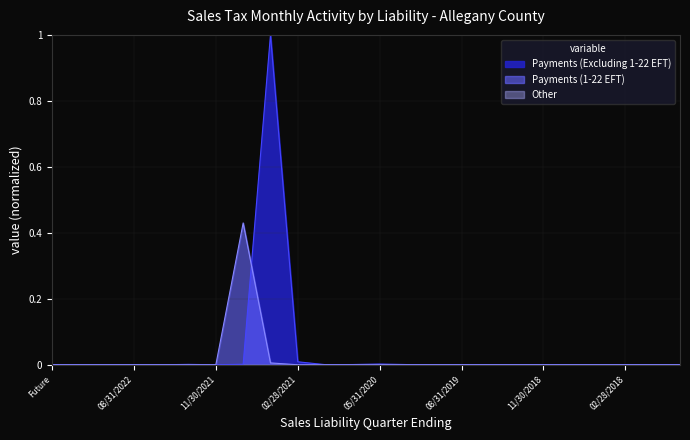

Rank the categories by Payments (Excluding 1-22 EFT) value from highest to lowest.

05/31/2021, 02/28/2021, 05/31/2020, 08/31/2021, 02/28/2022, 08/31/2020, 02/29/2020, 11/30/2020, 02/28/2019, 05/31/2019, 08/31/2018, 11/30/2018, 08/31/2019, 11/30/2019, 02/28/2018, Aged, 05/31/2018, 11/30/2017, Future, 02/28/2023, 11/30/2022, 08/31/2022, 05/31/2022, 11/30/2021